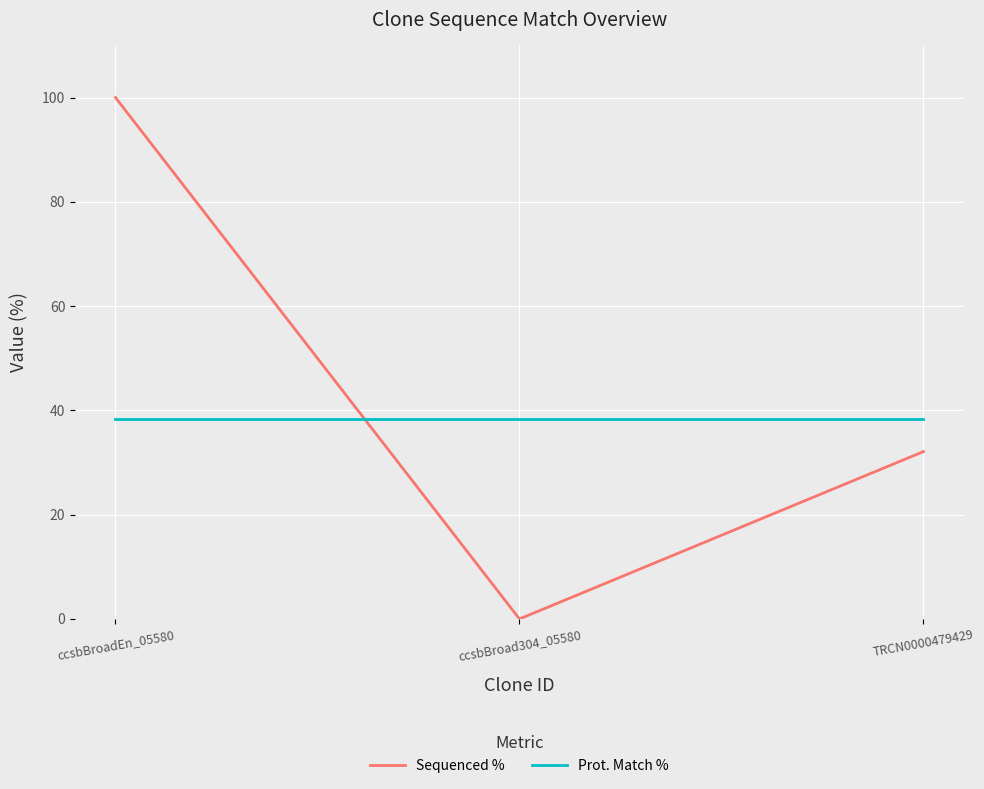

How many lines are shown in the chart?

2